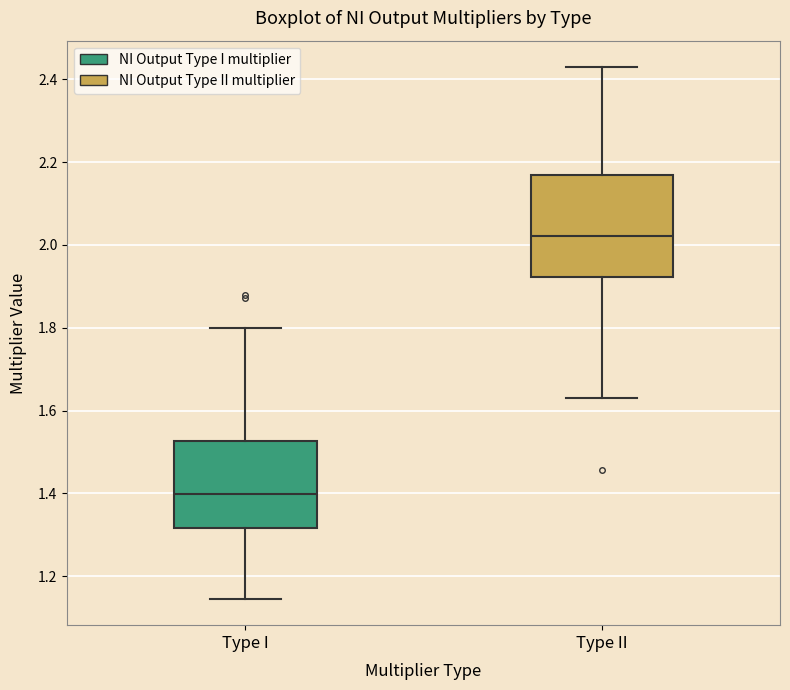

Comparing the boxes themselves (not the whiskers), which one is the tallest?

Type II